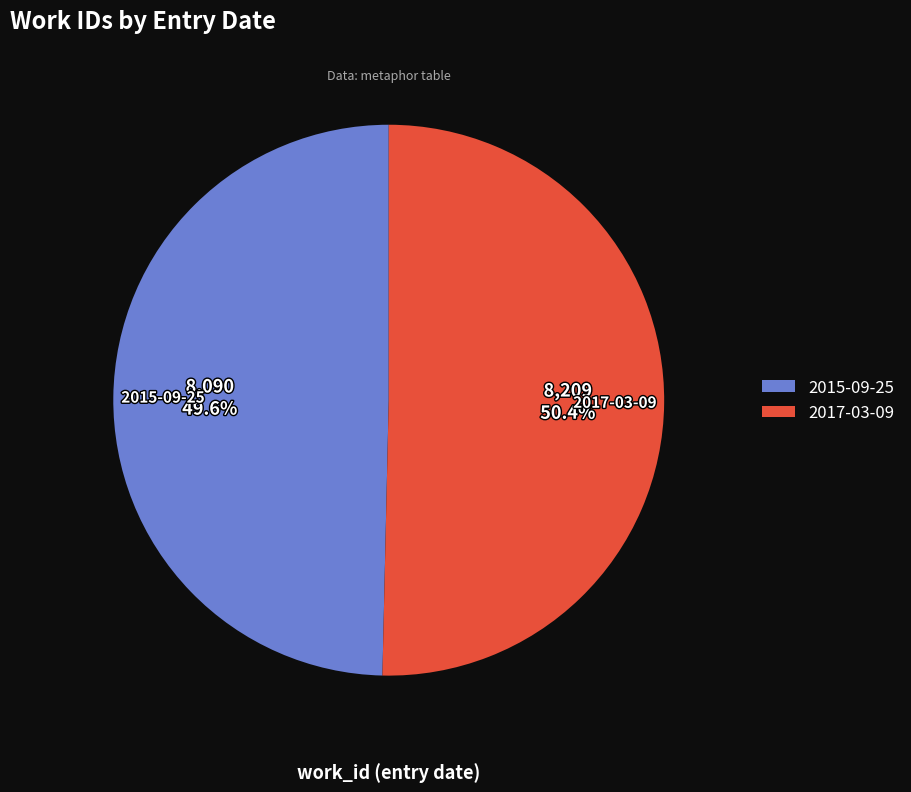

Do 2015-09-25 and 2017-03-09 together represent more than half of the pie?

Yes